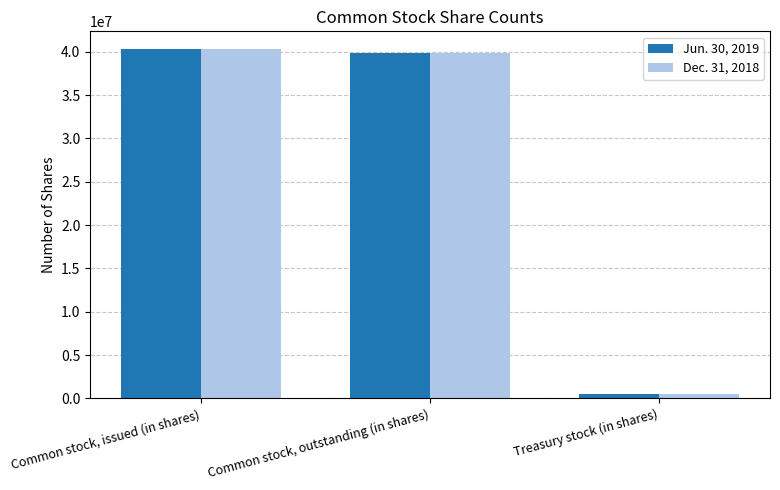

At which category is the sum across all series the highest?

Common stock, issued (in shares)